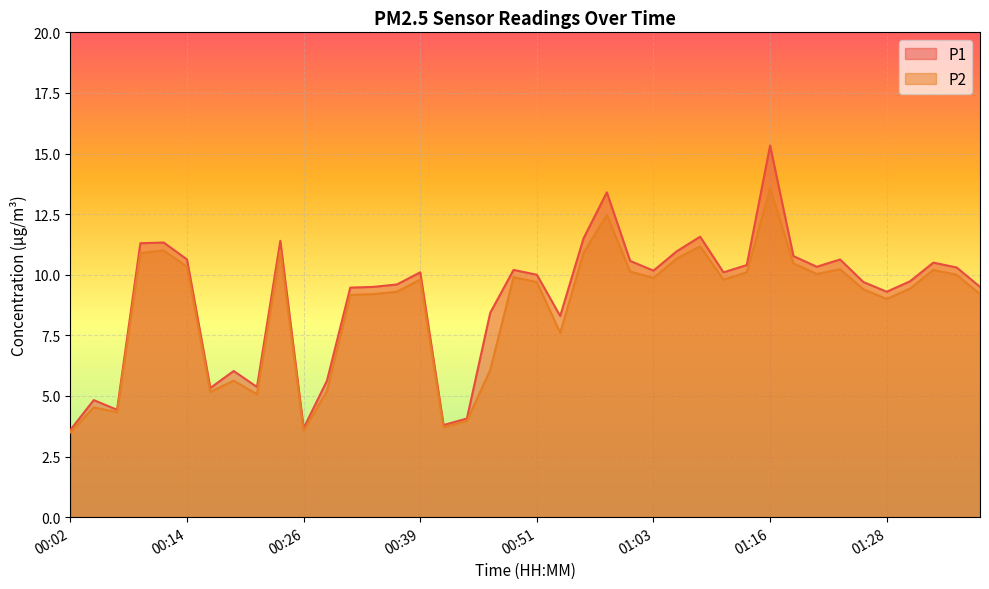

Reading left to right, what are all the values shown in this chart?

P1: 00:02=3.6	00:04=4.8	00:07=4.4	00:09=11.3	00:12=11.3	00:14=10.6	00:17=5.3	00:19=6.0	00:22=5.4	00:24=11.4	00:26=3.7	00:29=5.6	00:31=9.5	00:34=9.5	00:36=9.6	00:39=10.1	00:41=3.8	00:44=4.1	00:46=8.4	00:49=10.2	00:51=10.0	00:53=8.3	00:56=11.5	00:58=13.4	01:01=10.6	01:03=10.2	01:06=11.0	01:08=11.6	01:11=10.1	01:13=10.4	01:16=15.3	01:18=10.8	01:21=10.3	01:23=10.6	01:26=9.7	01:28=9.3	01:31=9.7	01:33=10.5	01:35=10.3	01:38=9.5
P2: 00:02=3.5	00:04=4.5	00:07=4.3	00:09=10.9	00:12=11.0	00:14=10.3	00:17=5.2	00:19=5.6	00:22=5.1	00:24=11.0	00:26=3.6	00:29=5.2	00:31=9.2	00:34=9.2	00:36=9.3	00:39=9.8	00:41=3.7	00:44=4.0	00:46=6.1	00:49=9.9	00:51=9.7	00:53=7.6	00:56=10.9	00:58=12.5	01:01=10.1	01:03=9.9	01:06=10.7	01:08=11.2	01:11=9.8	01:13=10.1	01:16=13.6	01:18=10.5	01:21=10.0	01:23=10.2	01:26=9.4	01:28=9.0	01:31=9.4	01:33=10.2	01:35=10.0	01:38=9.2